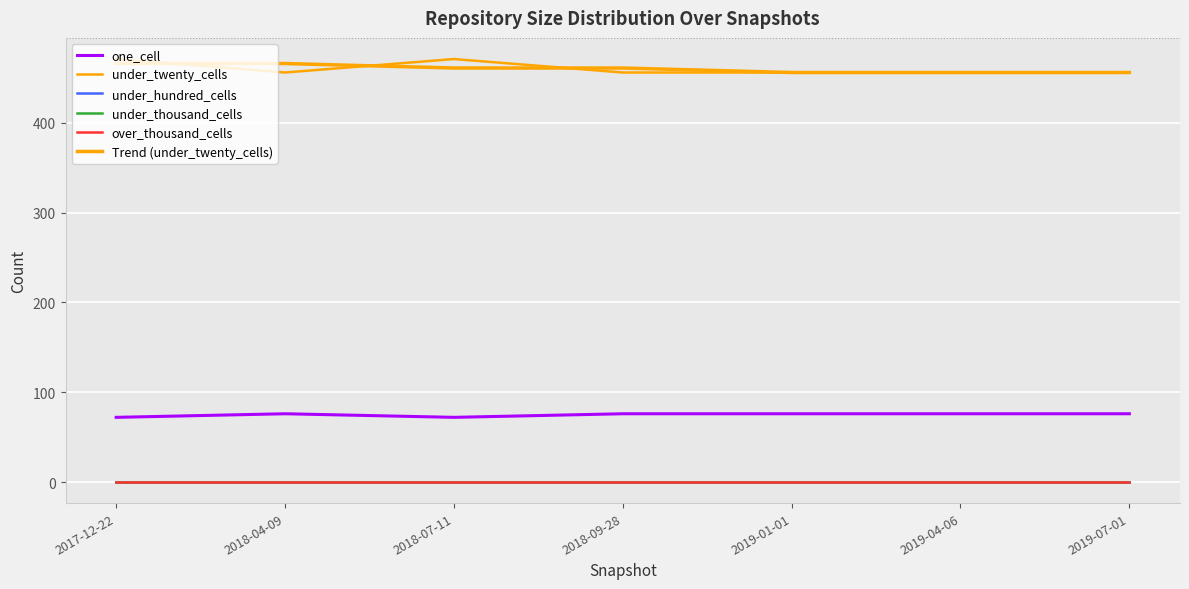

How many lines are shown in the chart?

6